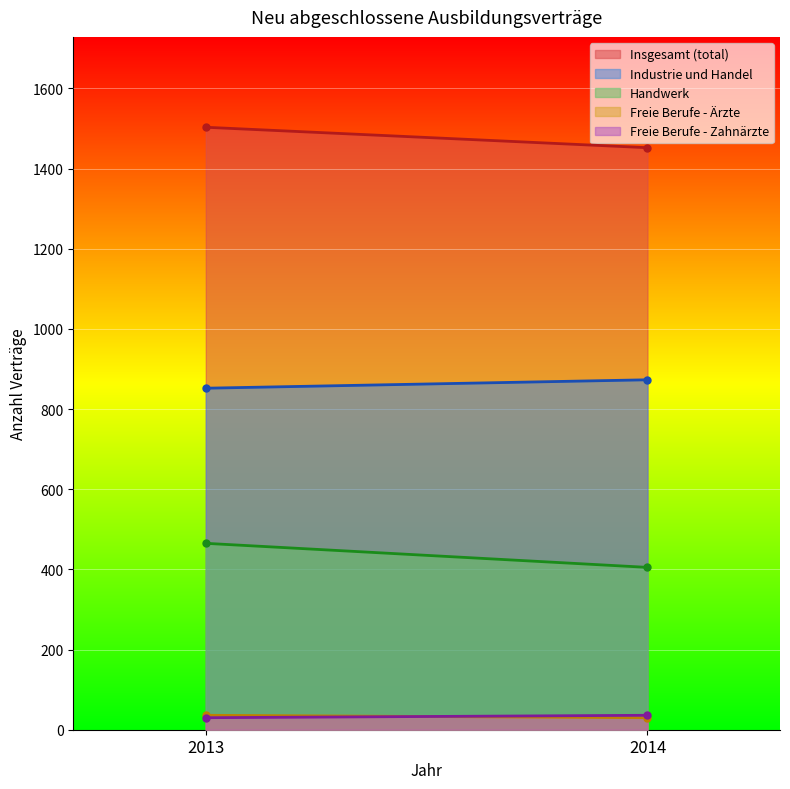

Which series changed the most between 2013 and 2014?

Handwerk